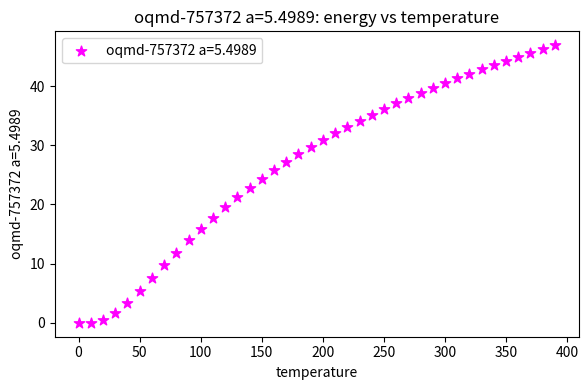

What is the range of Y values (max minus min)?

46.9